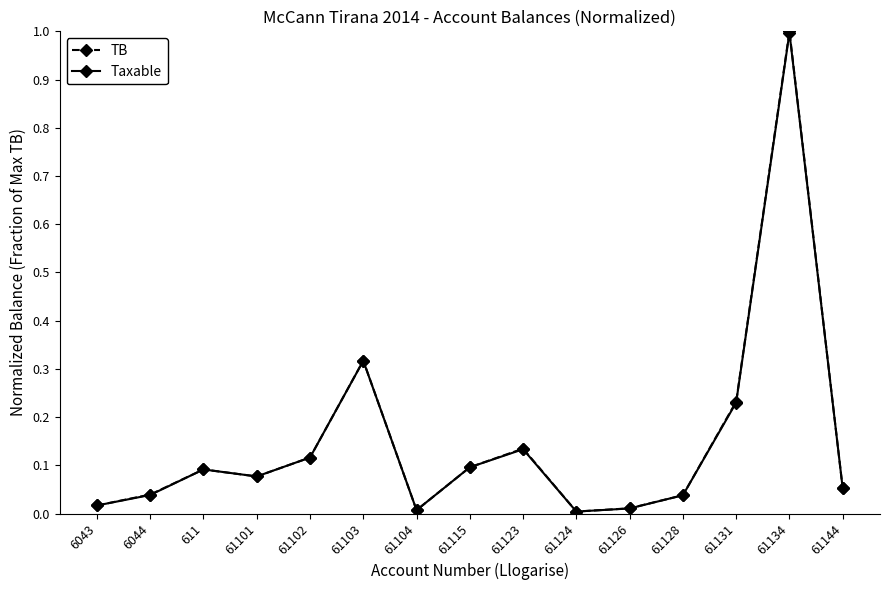

Which label corresponds to the largest value in the chart?

61134